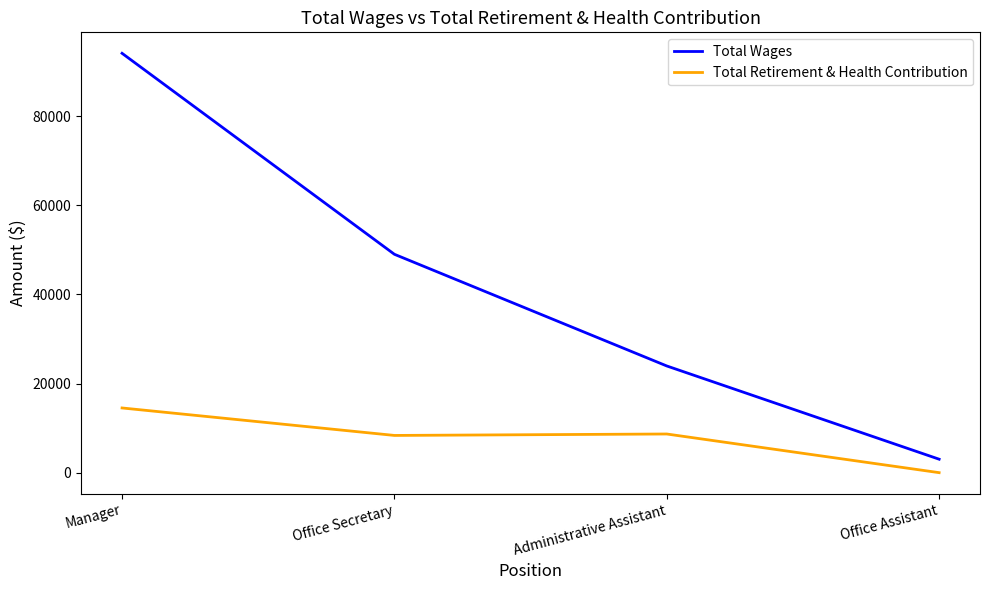

At how many categories does at least one series exceed 34965?

2